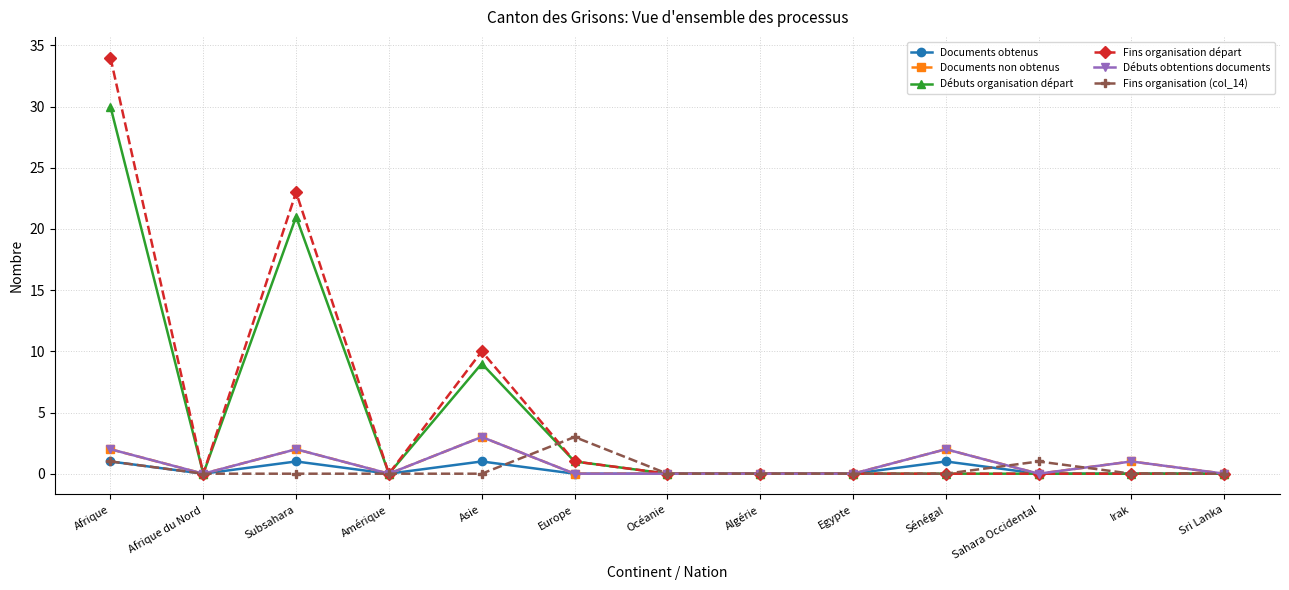

Does the chart display data point markers on the line(s)?

Yes